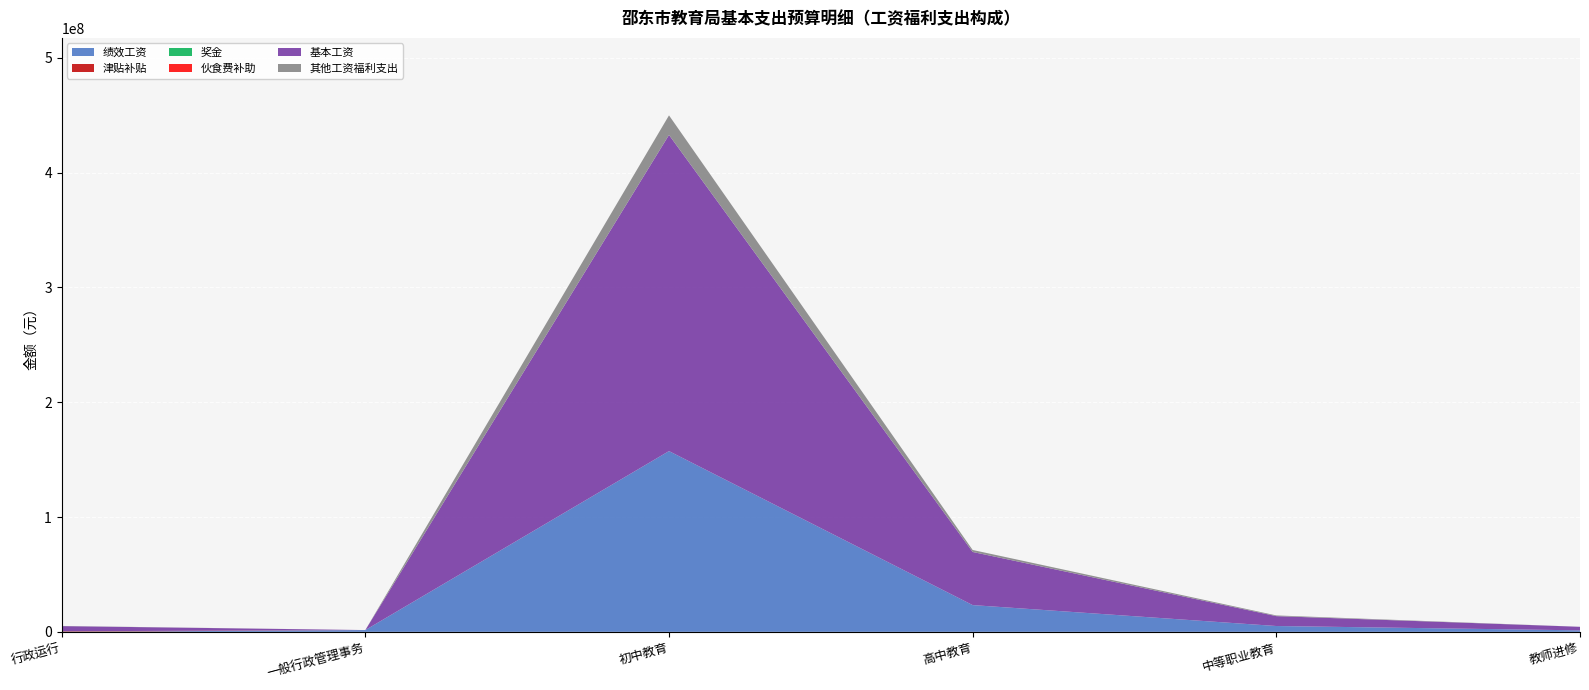

Reading right to left, extract all data points from this chart.

绩效工资: 教师进修=1300000	中等职业教育=5075000	高中教育=23300000	初中教育=157450000	一般行政管理事务=1550000	行政运行=0
津贴补贴: 教师进修=0	中等职业教育=0	高中教育=0	初中教育=0	一般行政管理事务=0	行政运行=396000
奖金: 教师进修=0	中等职业教育=0	高中教育=0	初中教育=0	一般行政管理事务=0	行政运行=84540
伙食费补助: 教师进修=0	中等职业教育=0	高中教育=0	初中教育=0	一般行政管理事务=0	行政运行=0
基本工资: 教师进修=3090444	中等职业教育=8615124	高中教育=46275036	初中教育=275397132	一般行政管理事务=0	行政运行=4508832
其他工资福利支出: 教师进修=0	中等职业教育=611520	高中教育=1737360	初中教育=17045040	一般行政管理事务=0	行政运行=136680